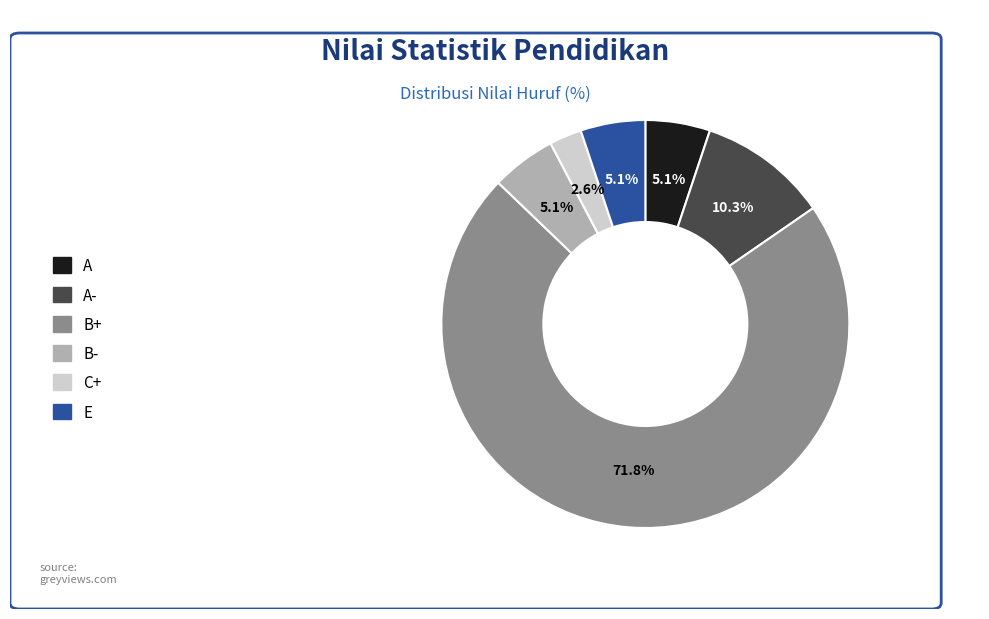

How many slices are in this pie chart?

6